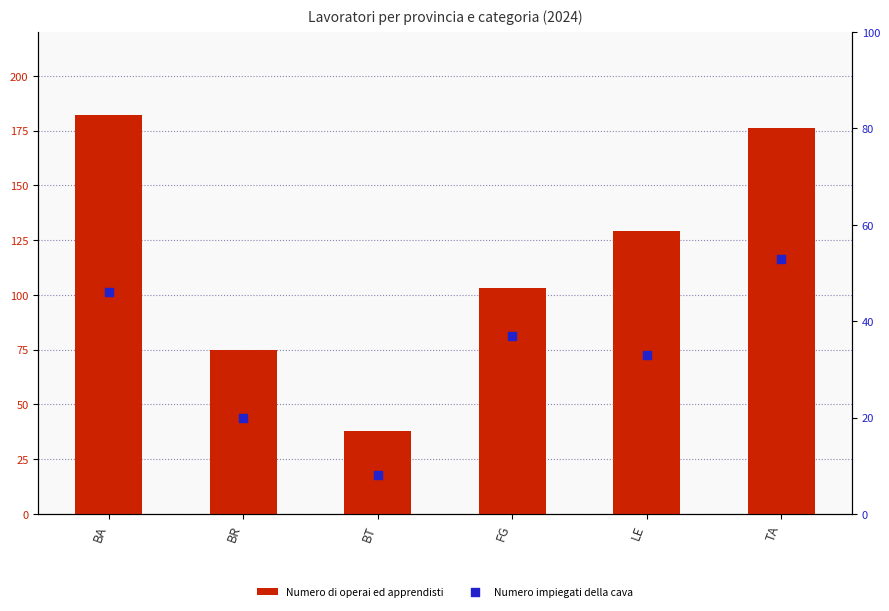

Which series reaches the minimum Y coordinate?

Numero impiegati della cava